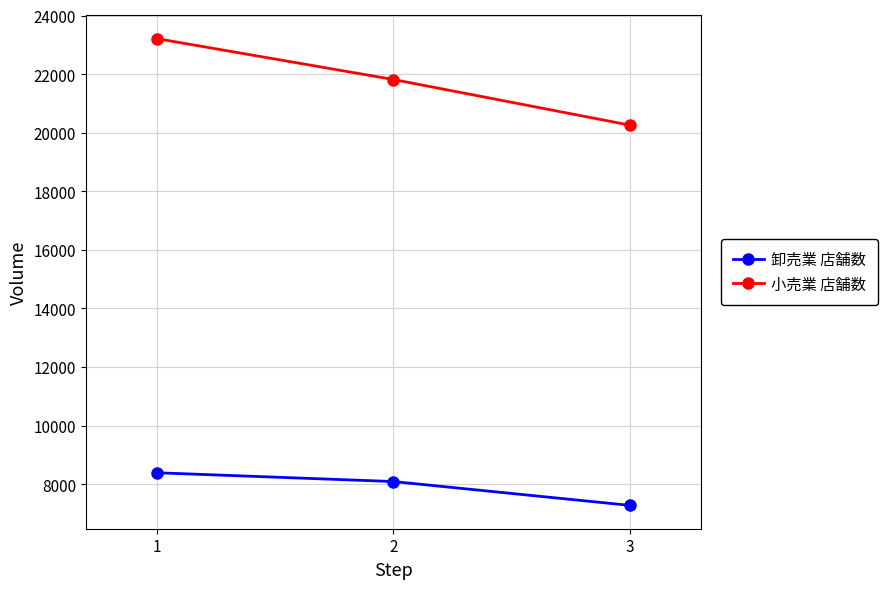

Which series has the largest total across all categories?

小売業 店舗数